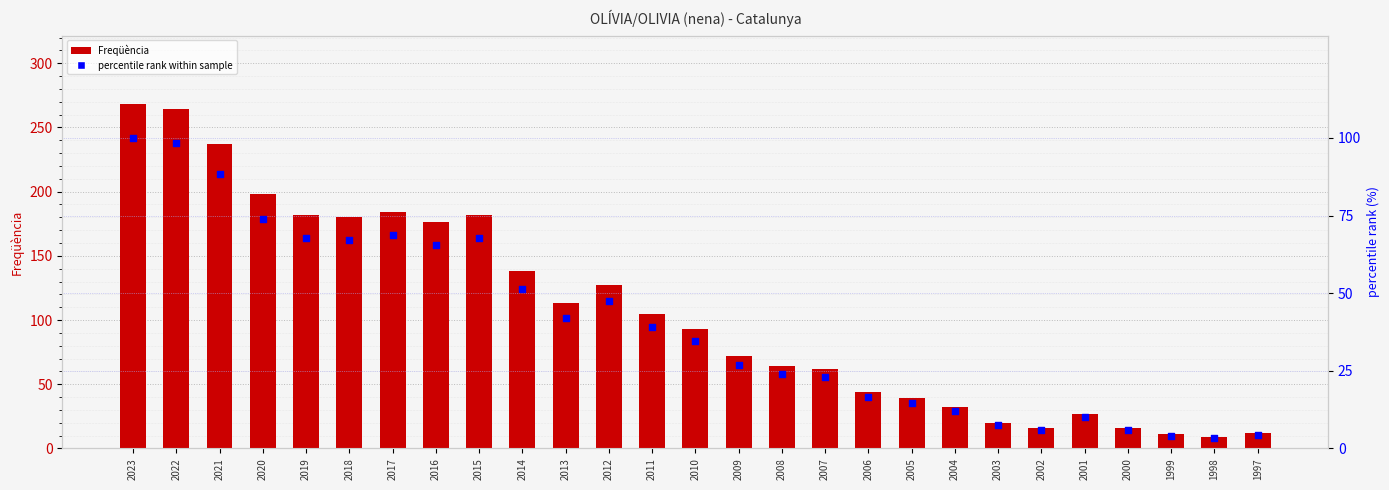

At how many categories does at least one series exceed 76?

14